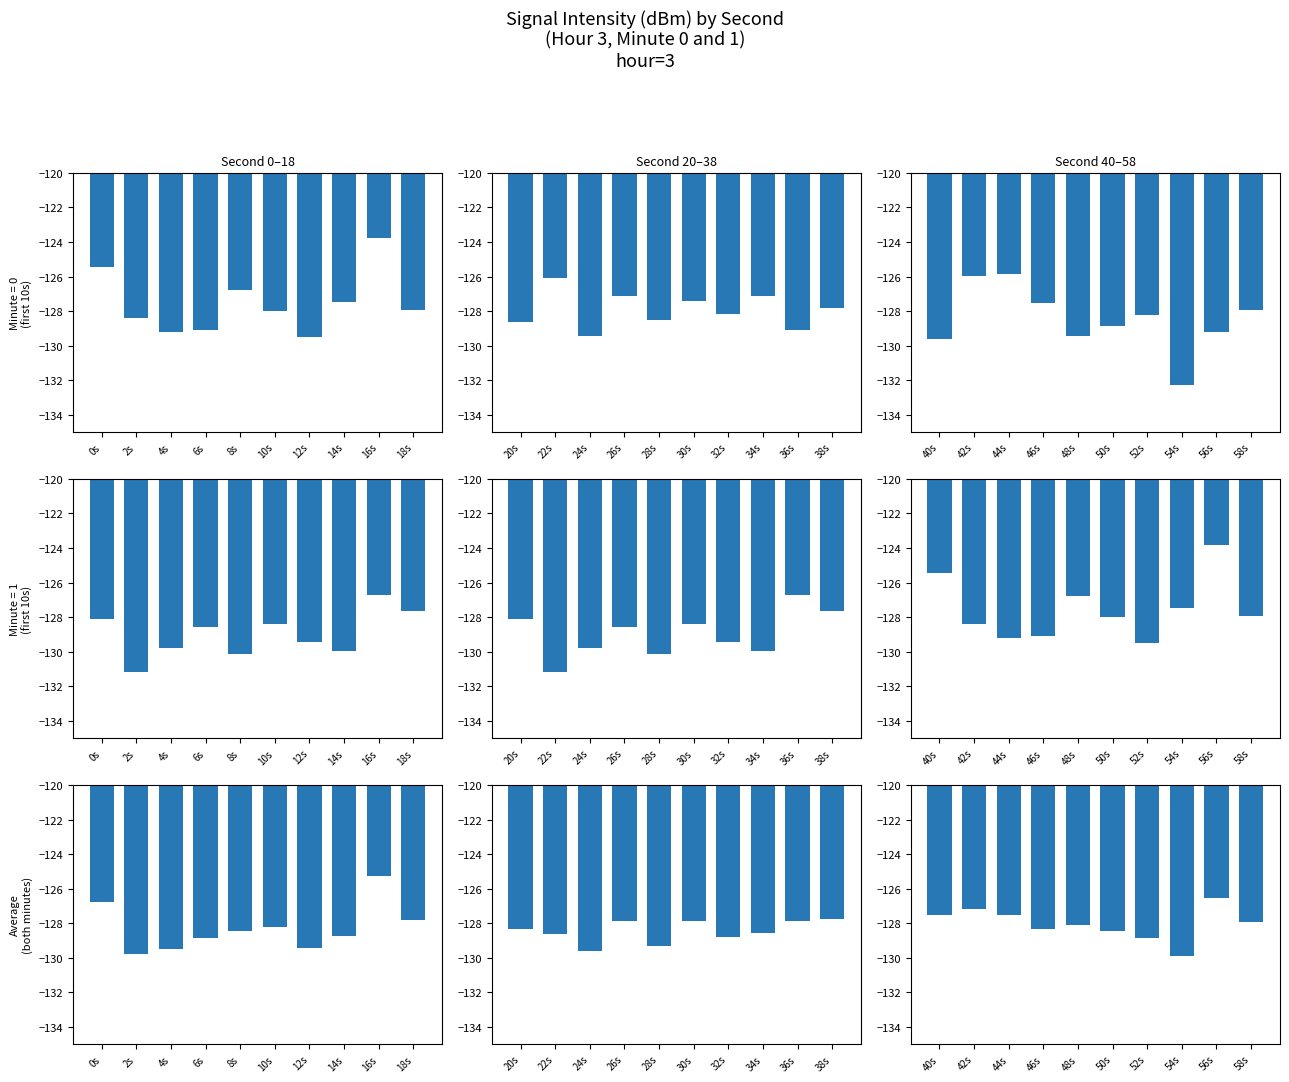

Where does the data first go above -127?

56s